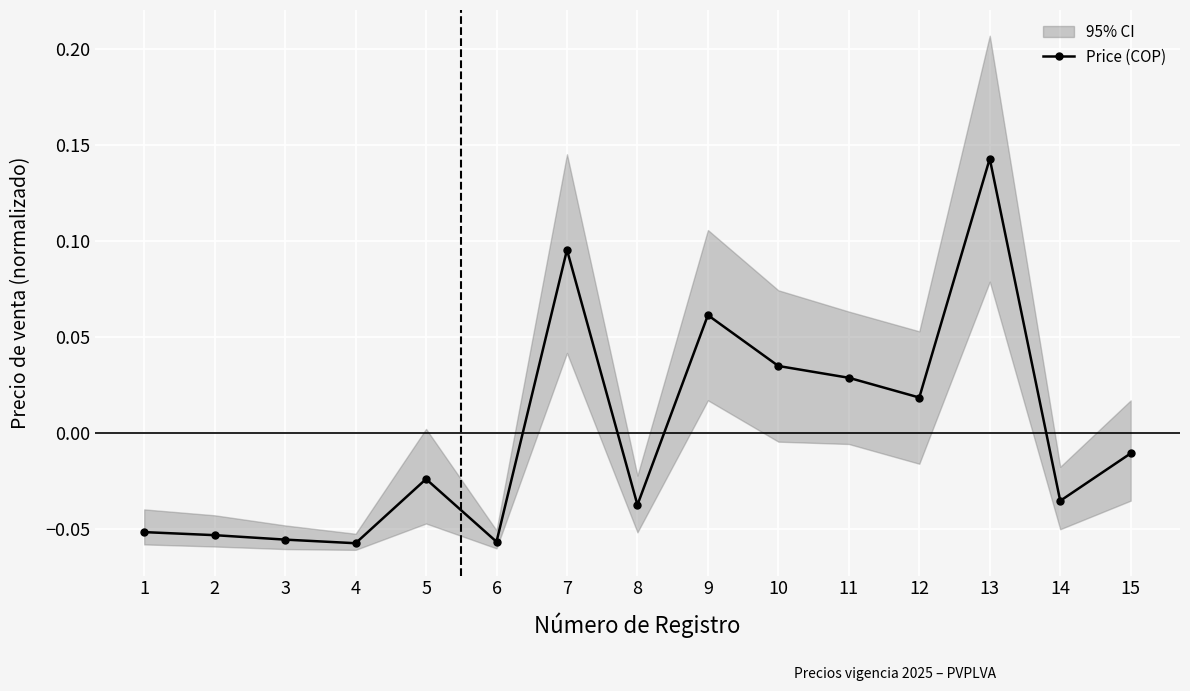

What is the minimum value shown in the chart?

-0.1